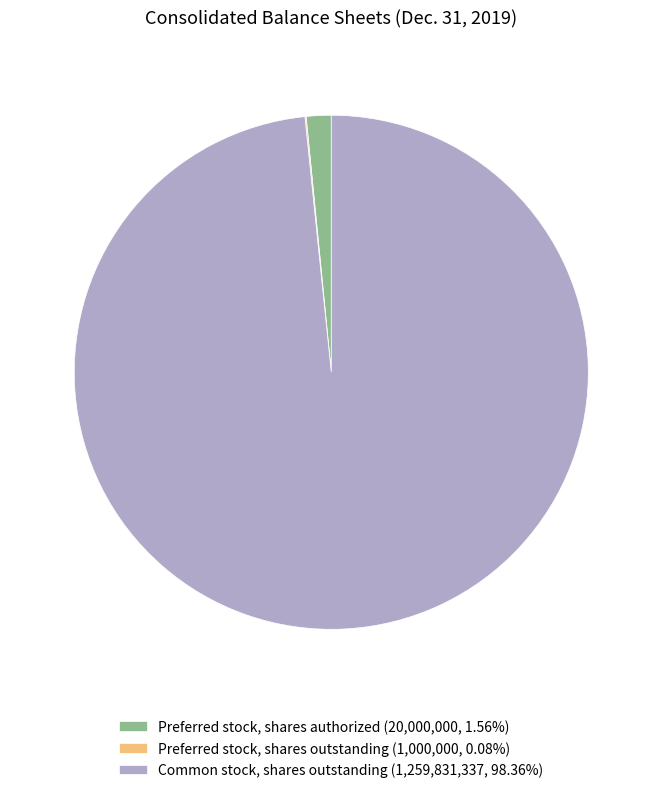

Is there a majority slice in this chart?

Yes